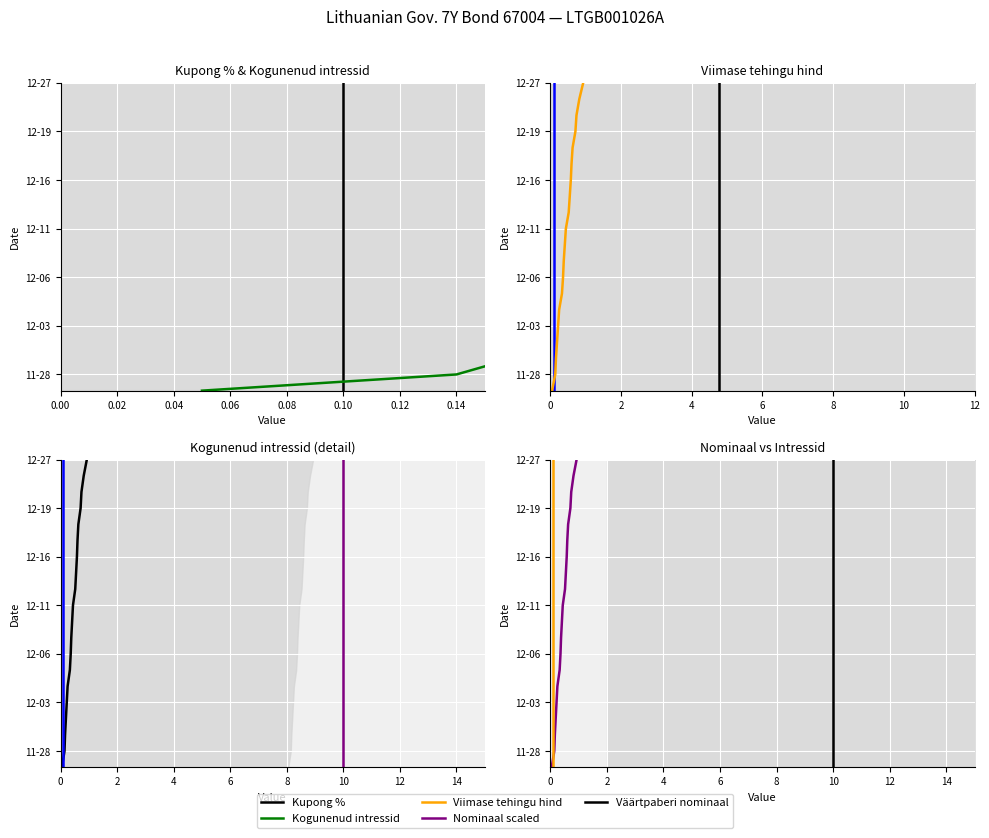

Rank the series at 10 from lowest to highest value.

Kupong %, Kogunenud intressid, Viimase tehingu hind, Nominaal scaled, Väärtpaberi nominaal